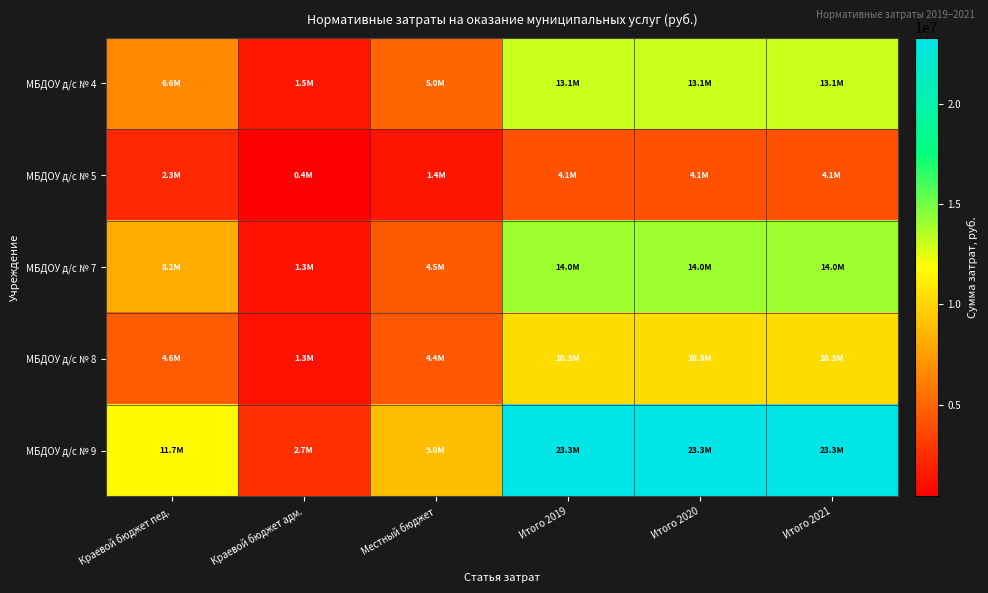

At Итого 2019, list the series in order from smallest to largest.

МБДОУ д/с № 5, МБДОУ д/с № 8, МБДОУ д/с № 4, МБДОУ д/с № 7, МБДОУ д/с № 9